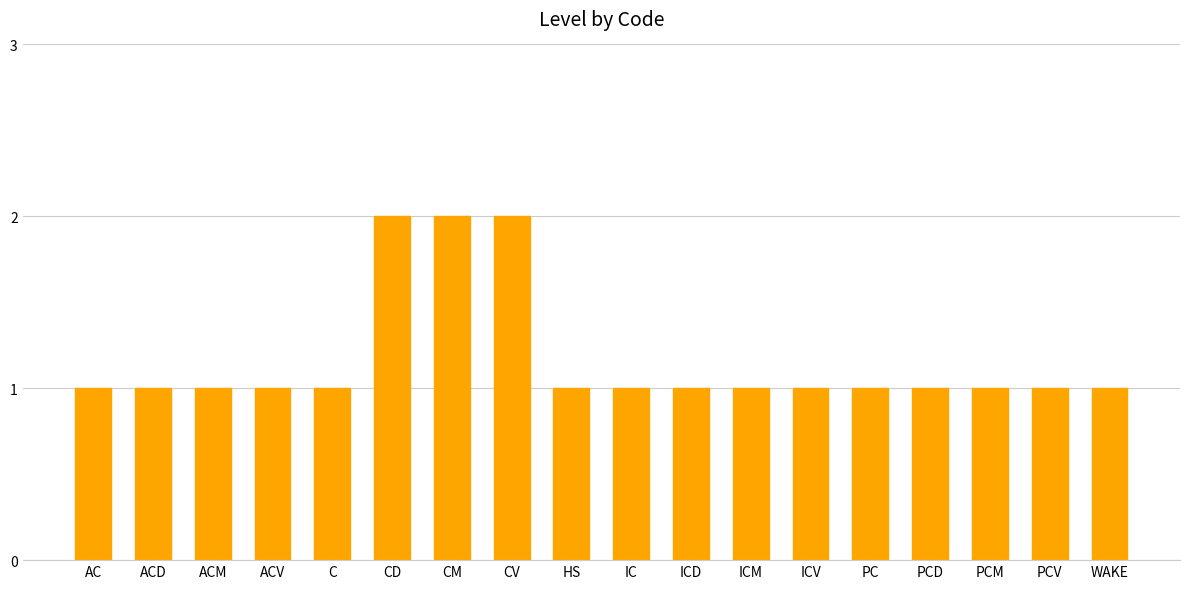

Approximately how many times larger is the value at PCM compared to CV?

0.5